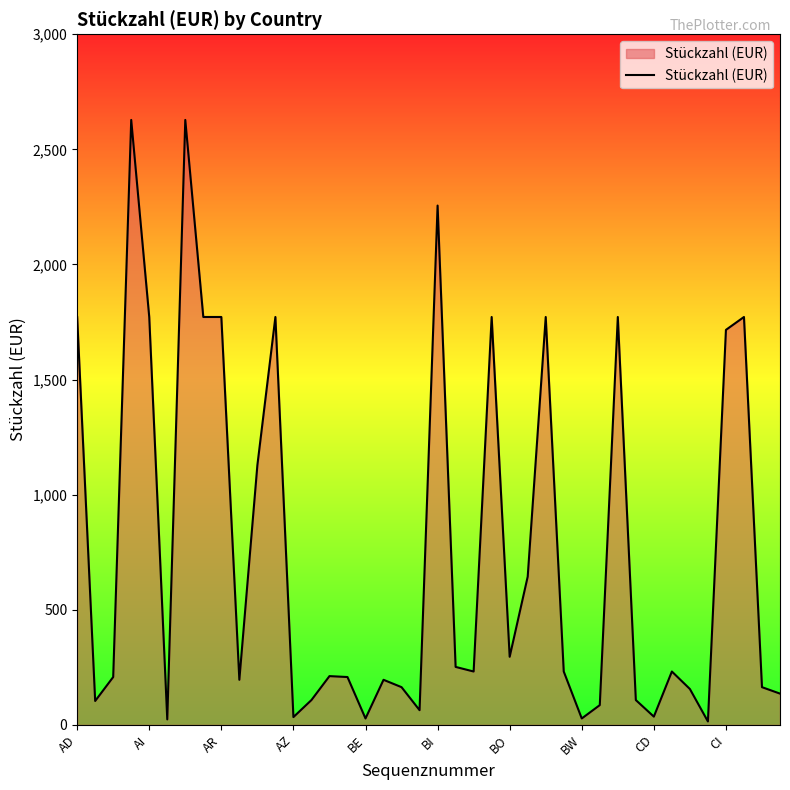

What is the maximum value shown in the chart?

2628